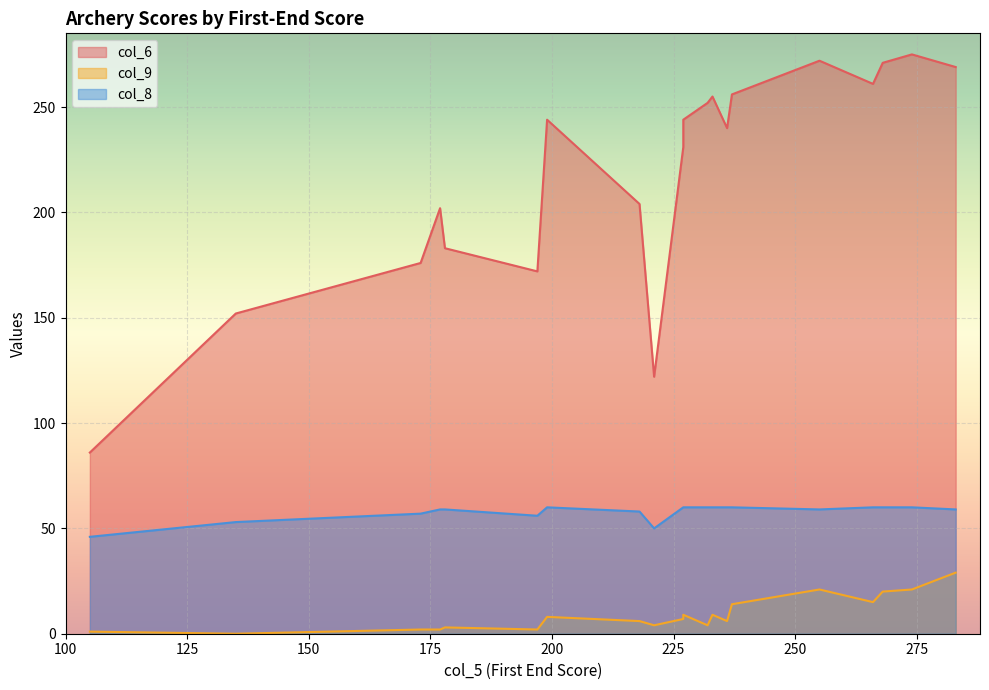

Count the number of categories in the chart.

20